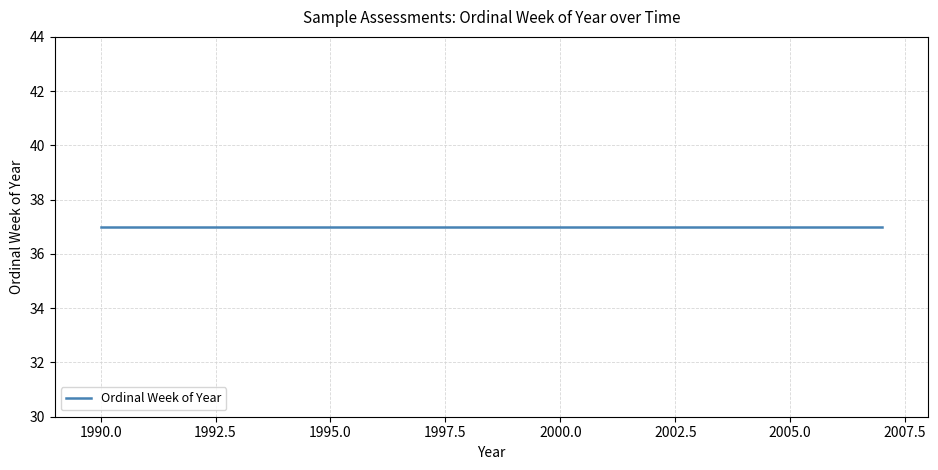

List the labels in order of value, smallest first.

37, 37, 37, 37, 37, 37, 37, 37, 37, 37